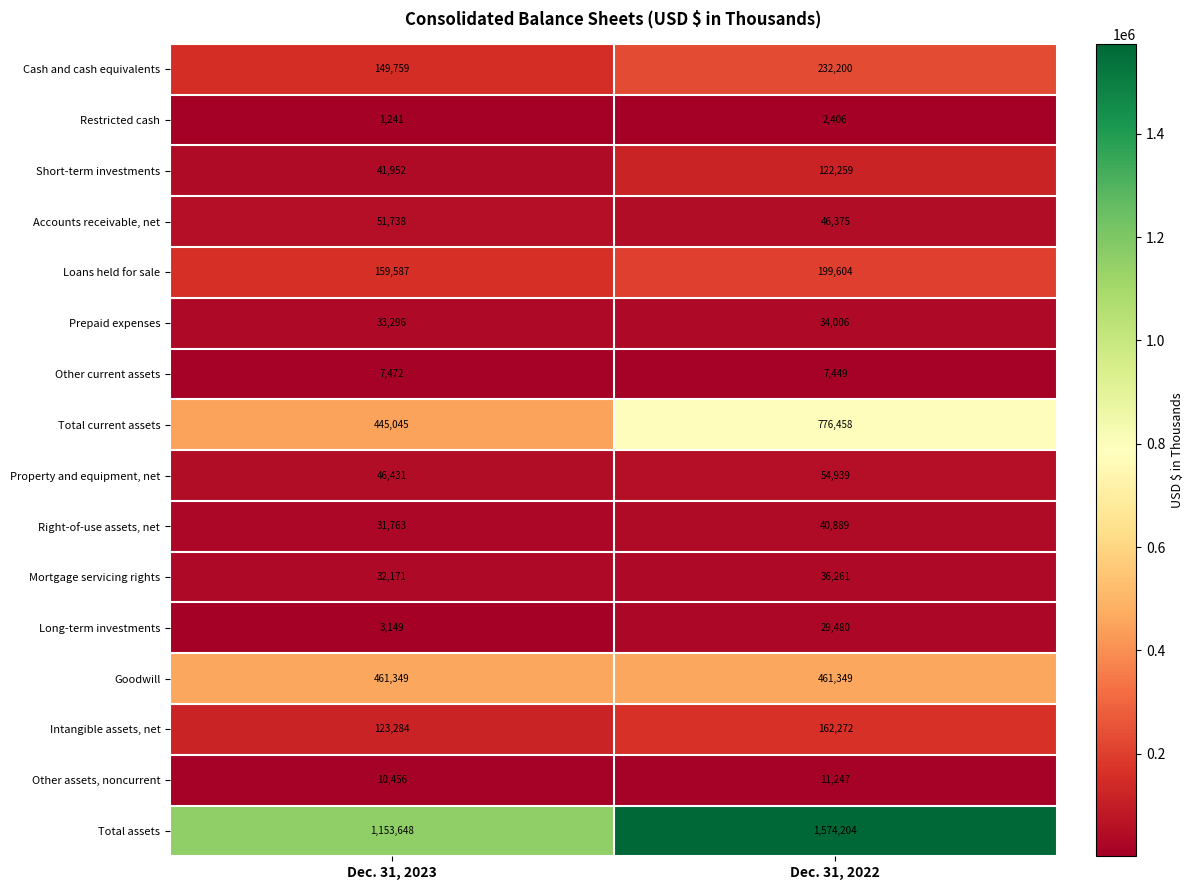

What is the approximate value of Total current assets at Dec. 31, 2023, to the nearest 100?

445000